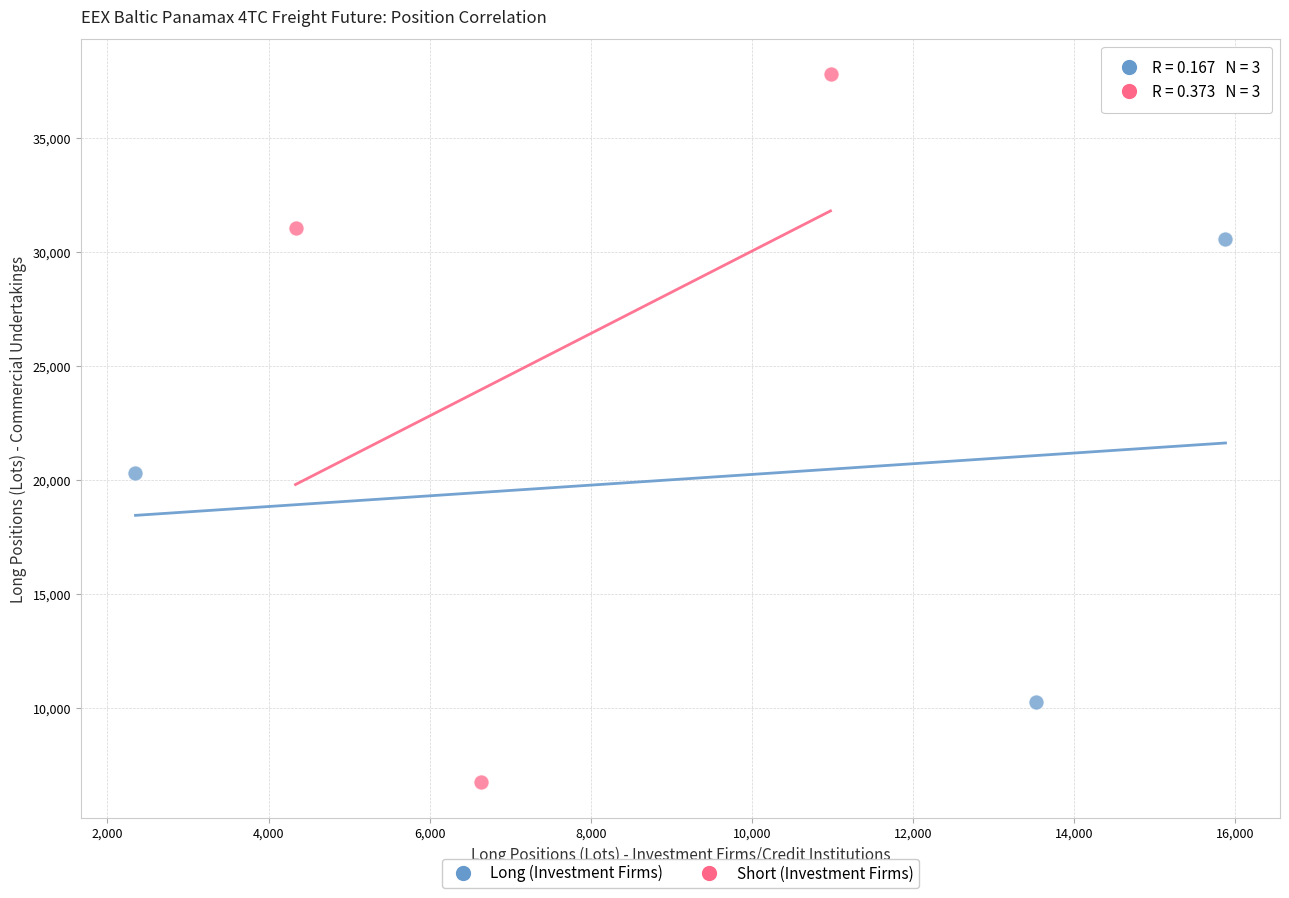

Which series reaches the minimum Y coordinate?

Short (Investment Firms)